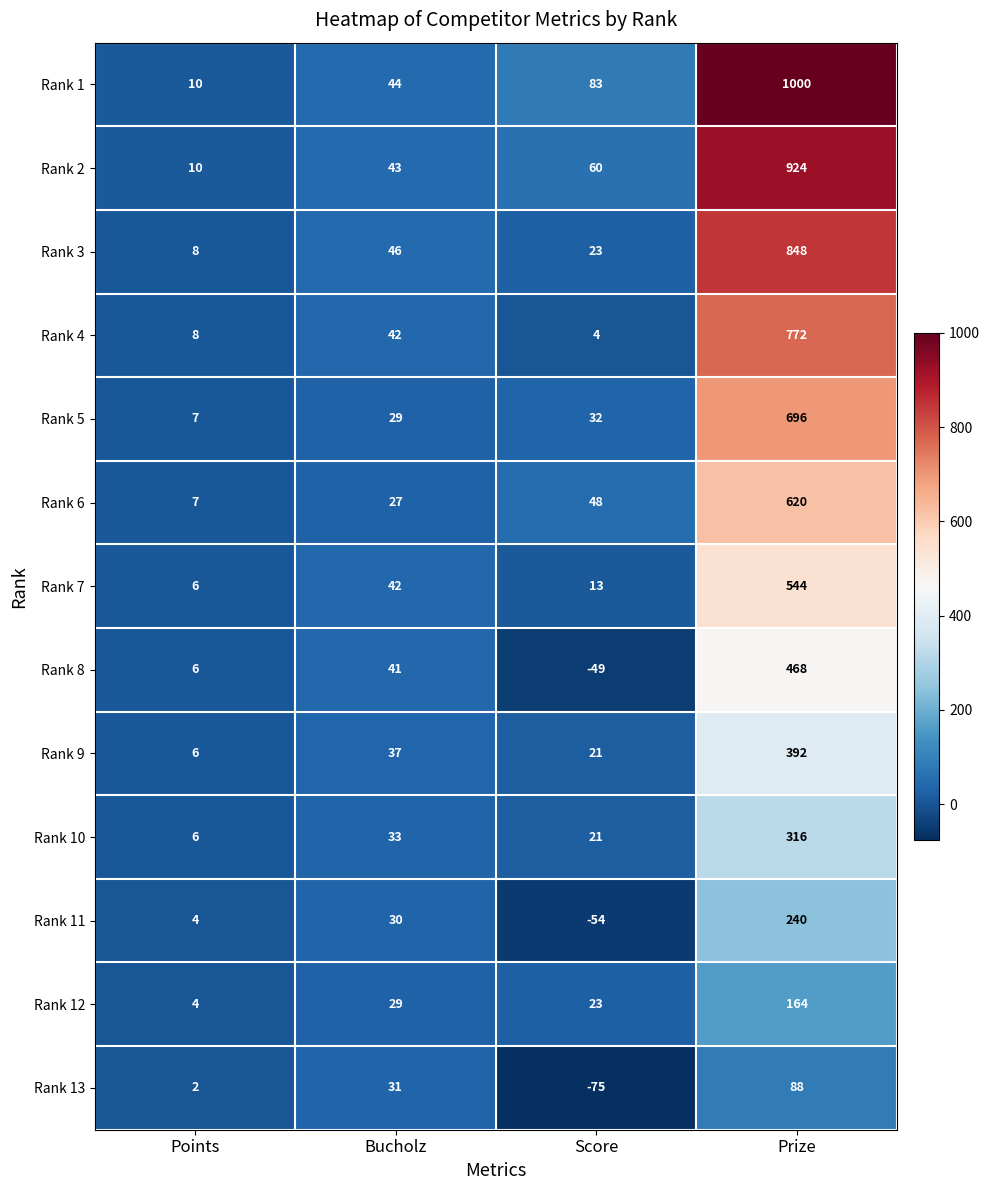

How many data points does each series have?

4